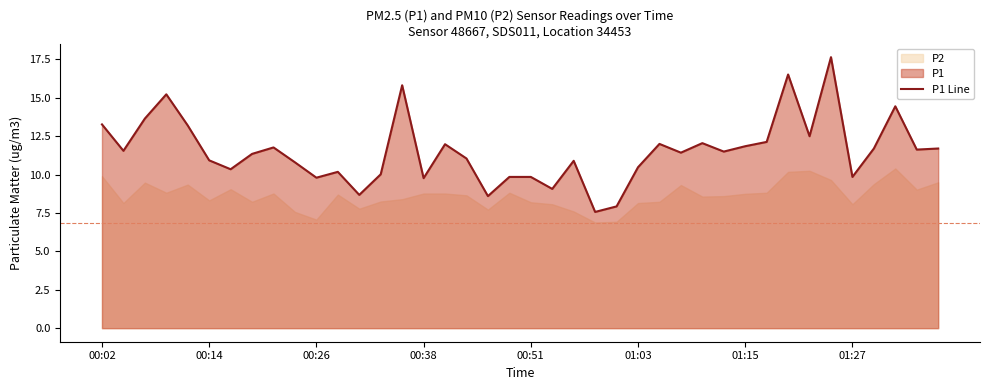

What is the maximum value shown in the chart?

17.6